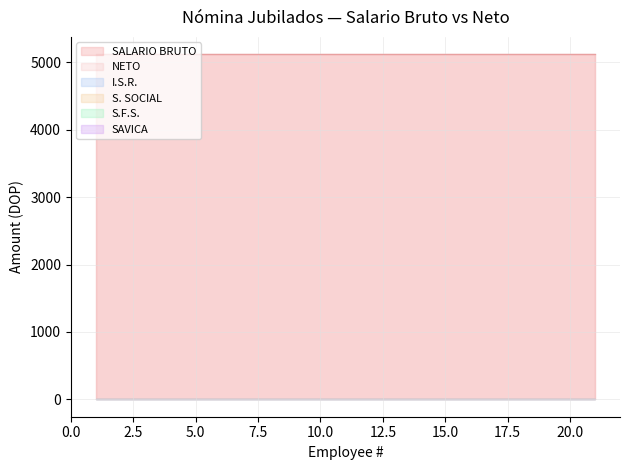

True or false: SAVICA and SALARIO BRUTO intersect in this chart.

False